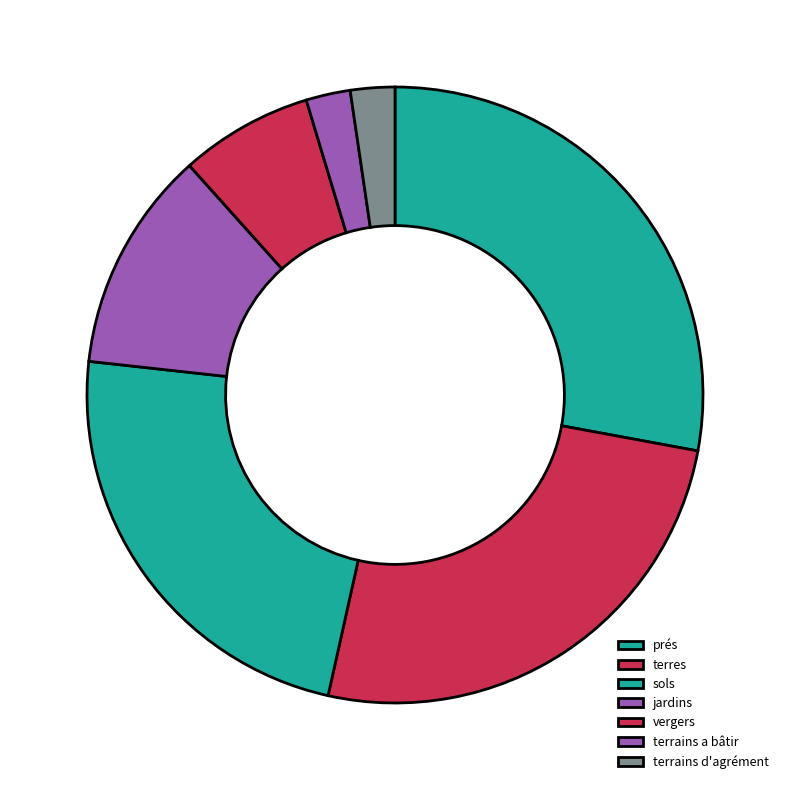

Approximately how many times larger is the value at jardins compared to terrains a bâtir?

5.0